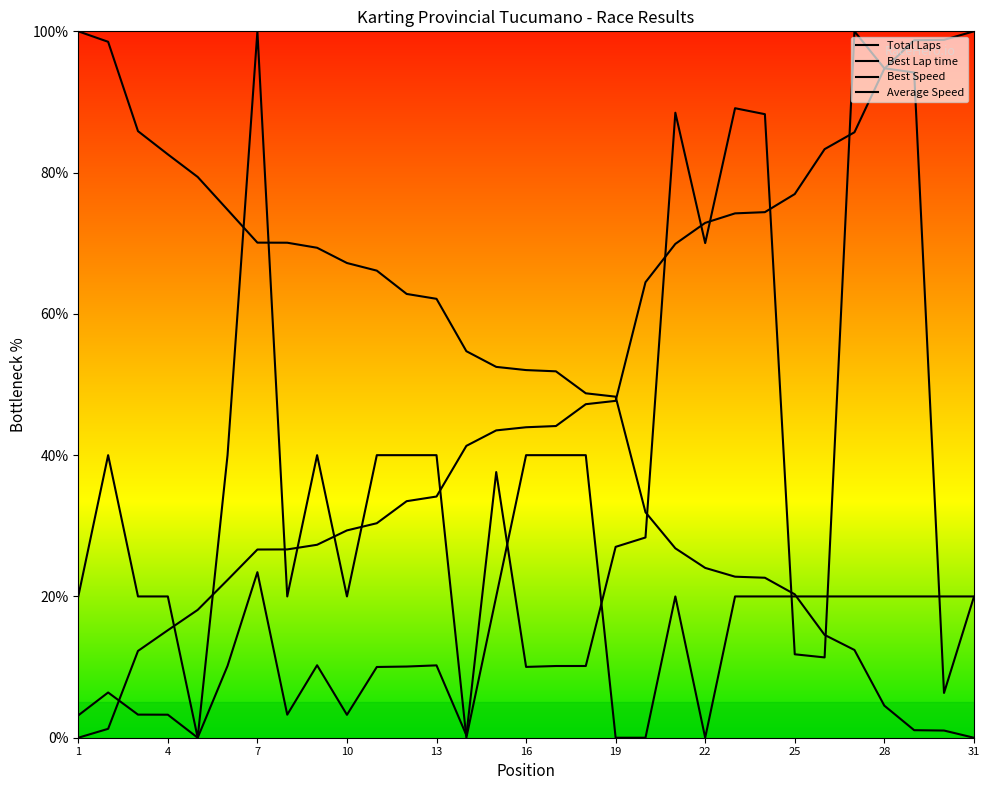

What is the label of the 24th point from the right?

OLEA JORGE ESTEBAN (H)